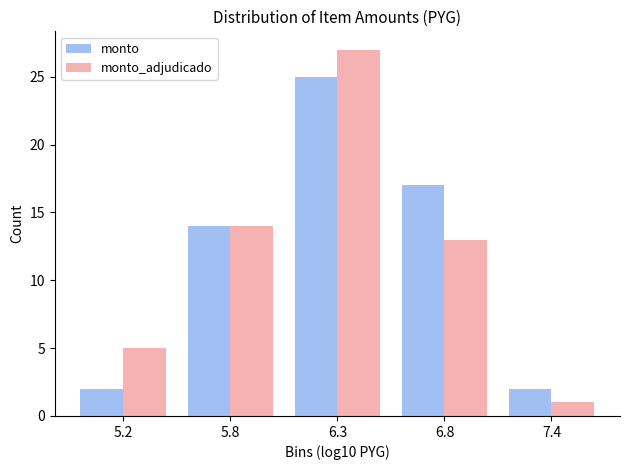

Reading left to right, extract all data points from this chart.

monto: 5.2=2	5.8=14	6.3=25	6.8=17	7.4=2
monto_adjudicado: 5.2=5	5.8=14	6.3=27	6.8=13	7.4=1